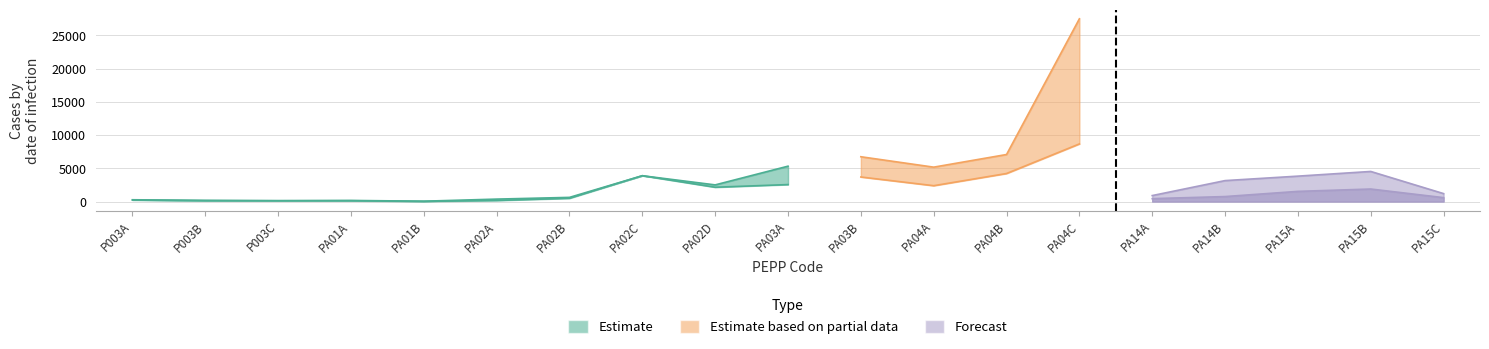

At which category does the chart reach its minimum across all series?

PA01B